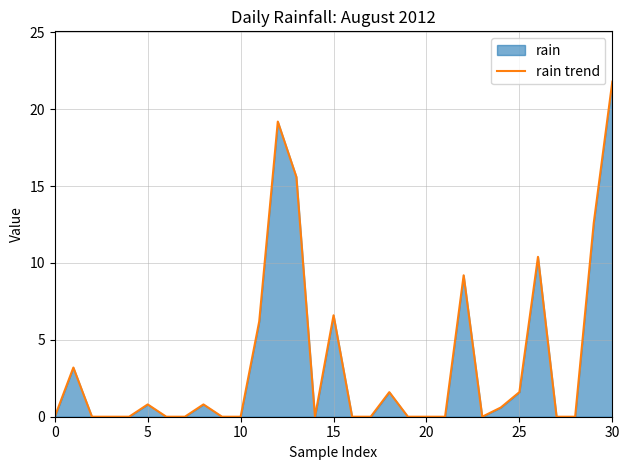

At which category does the data reach its first local valley?

14